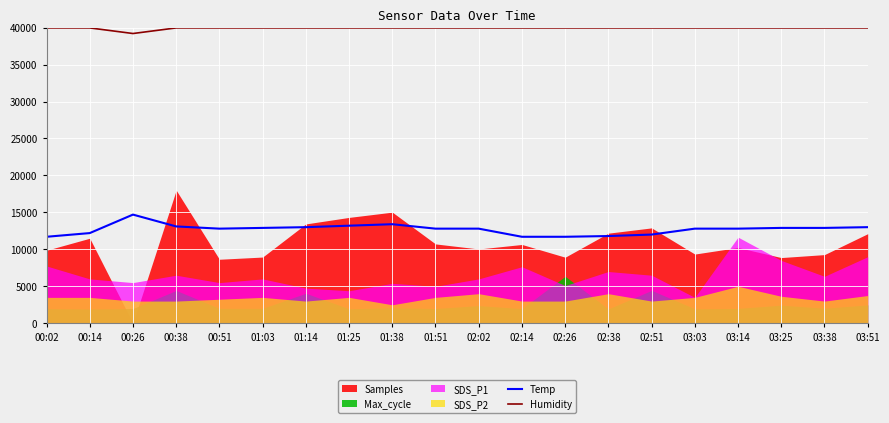

At which label does Temp first exceed 12800?

00:26